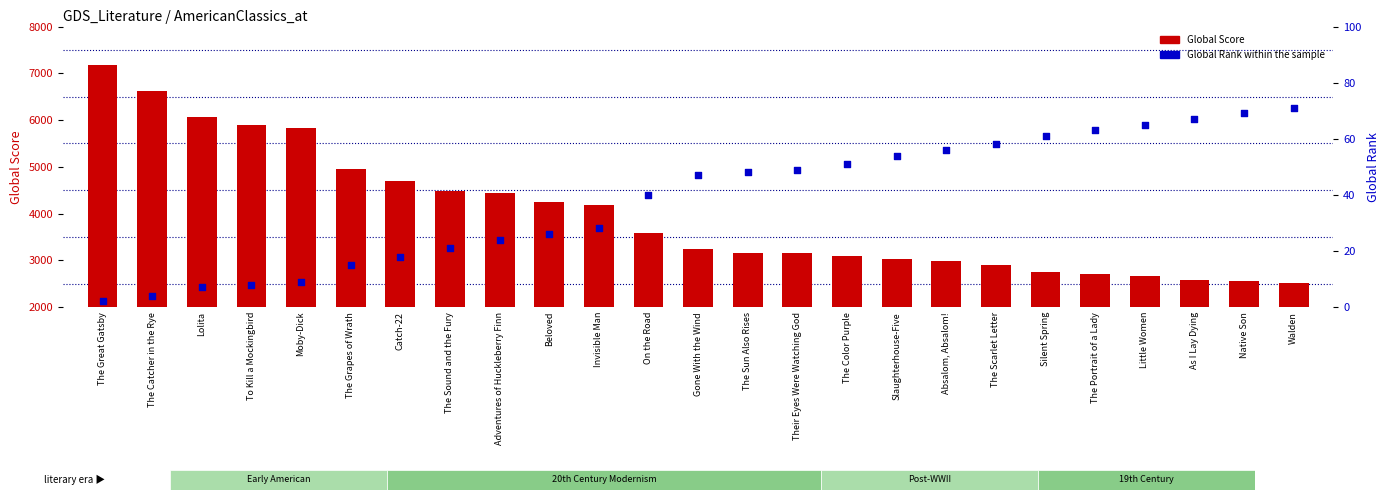

At which category is the sum across all series the highest?

The Great Gatsby